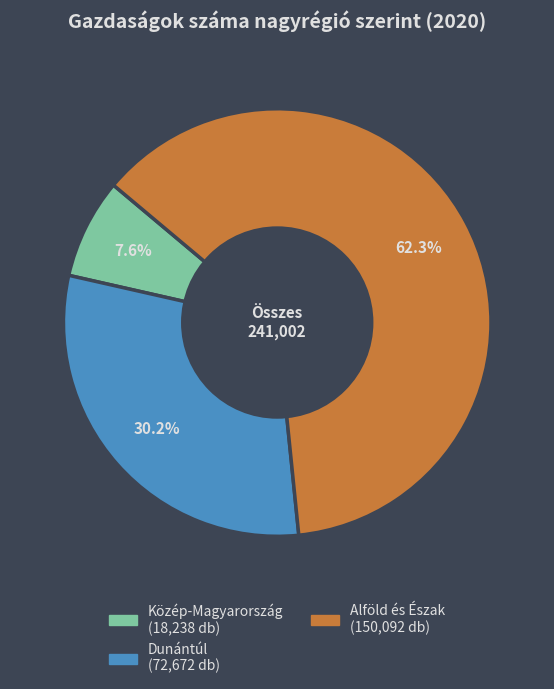

Is there any slice that represents more than half of the pie?

Yes